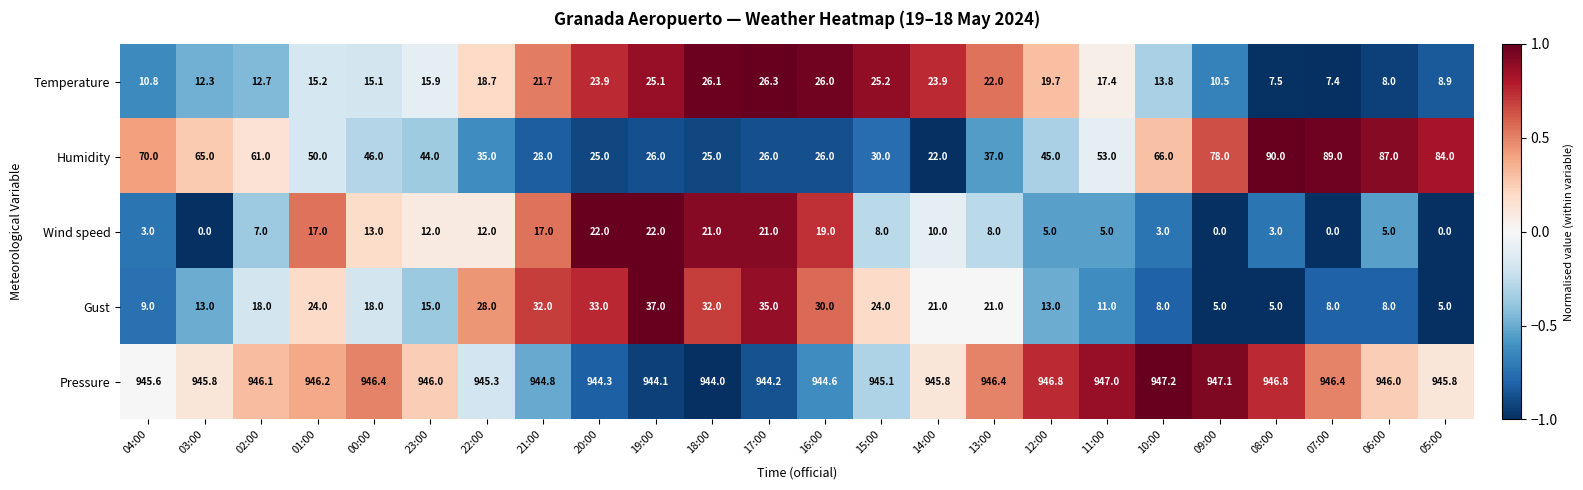

Between 12:00 and 08:00, which series saw the biggest shift?

Humidity